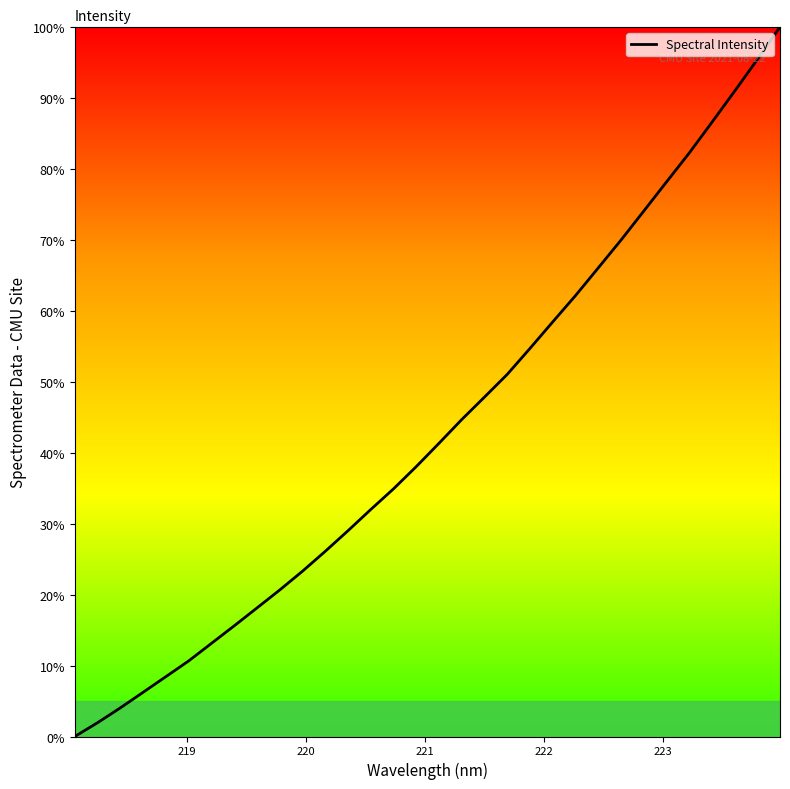

What is the greatest value displayed?

100.0